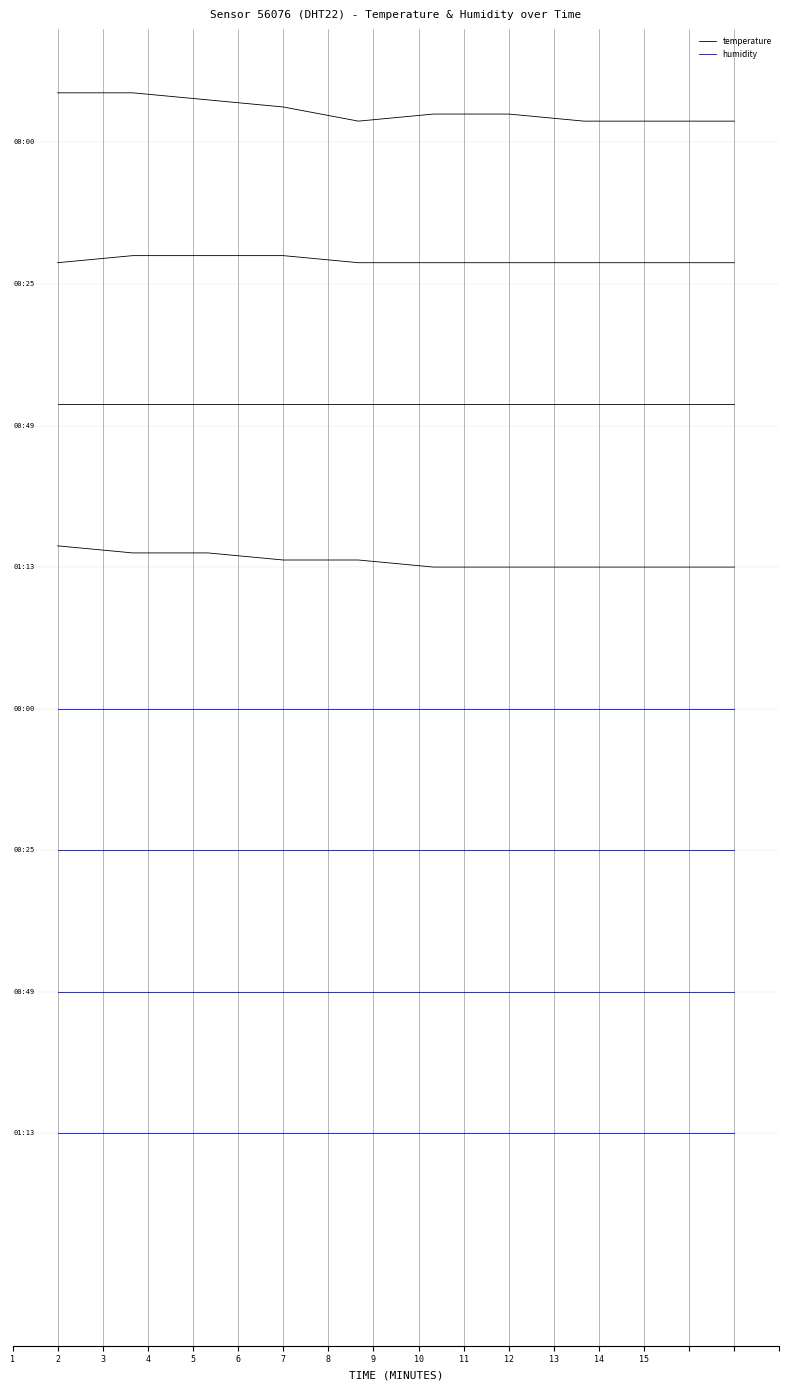

Which series has the widest spread of values?

temperature